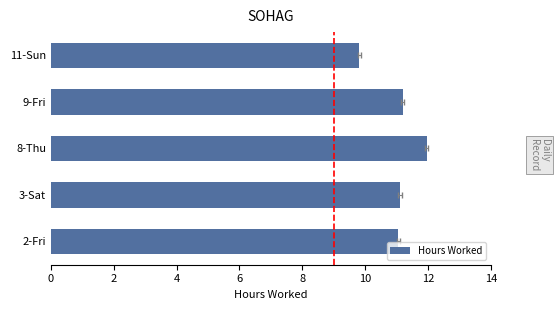

Reading right to left, transcribe all the data shown in this chart.

8=9.8	6=11.2	4=12.0	2=11.1	0=11.1